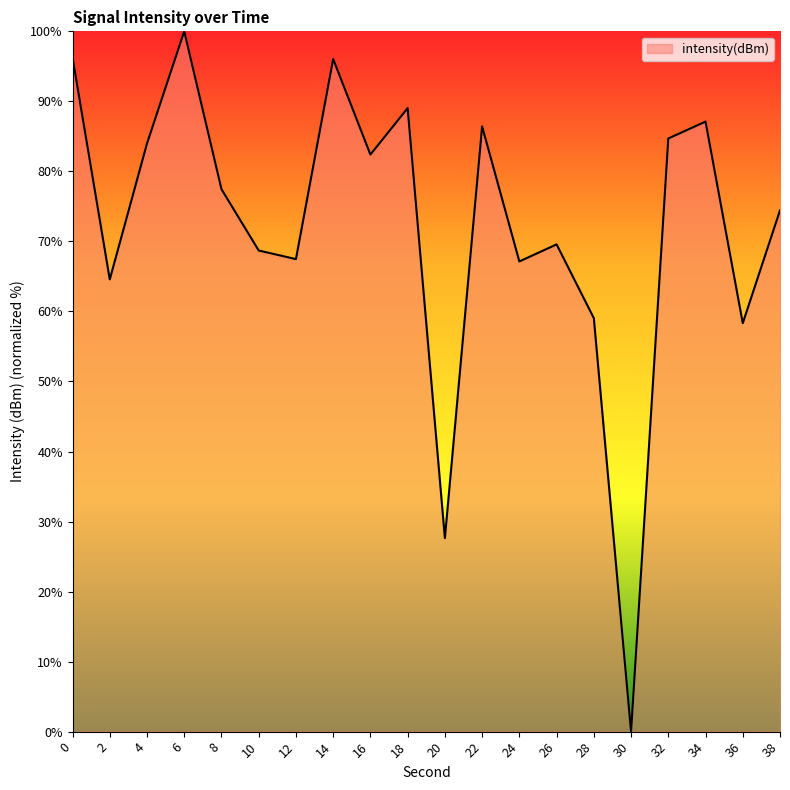

At which category does the data reach its first local peak?

6